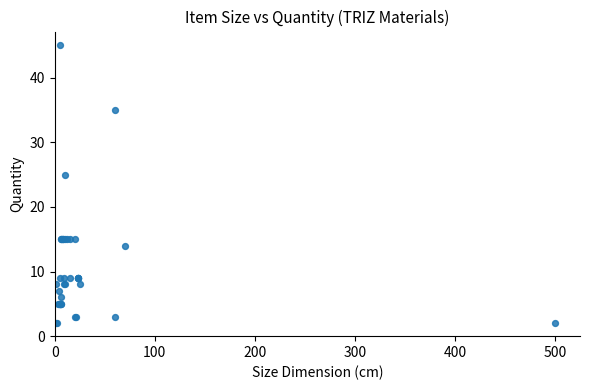

What Y value in the scatter plot is closest to 23?

25